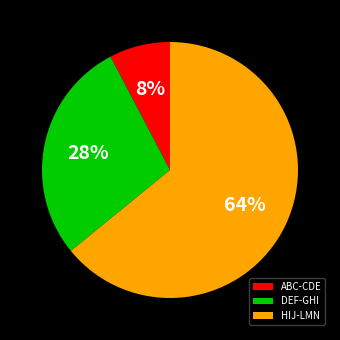

True or false: HIJ-LMN accounts for 64% of the total.

True